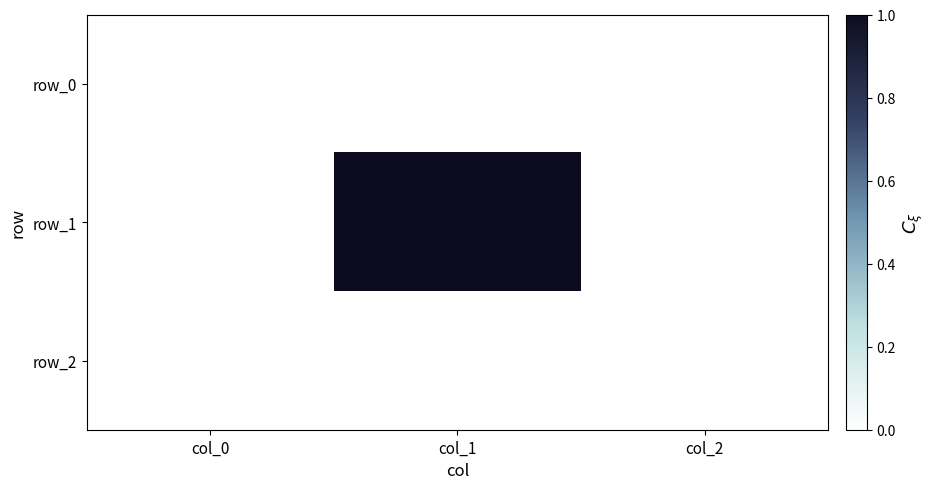

How many categories are shown in the chart?

3